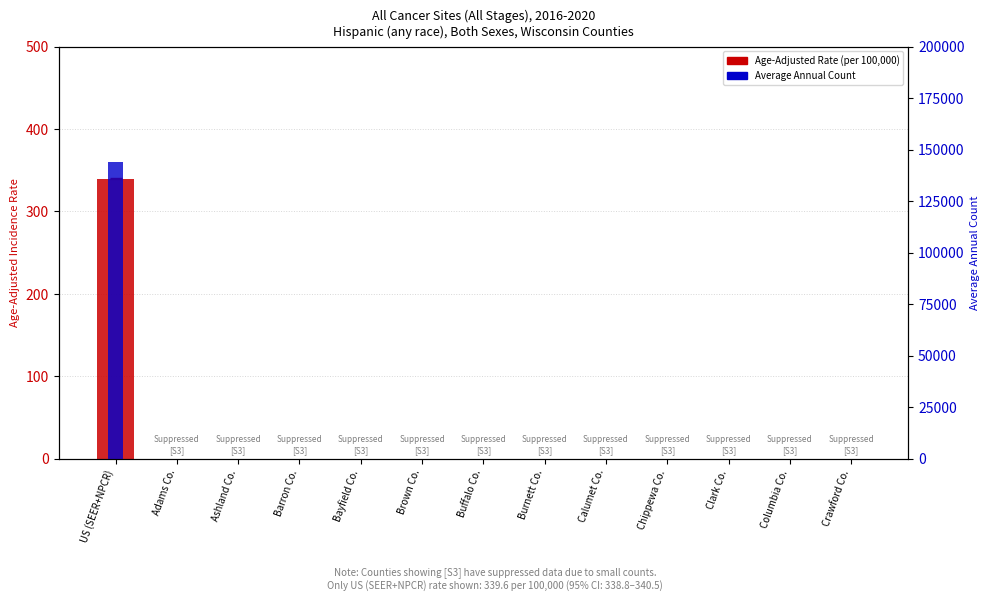

Is it true that the value at Clark Co. is 0.0?

True